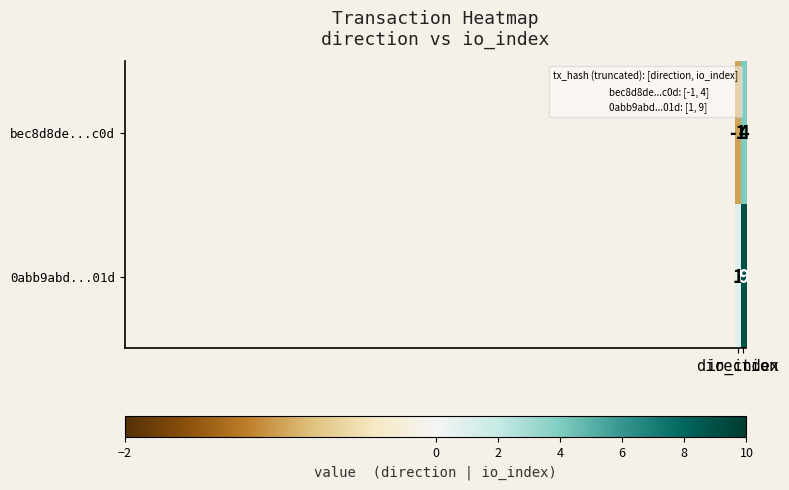

Which label corresponds to the smallest value in the chart?

direction